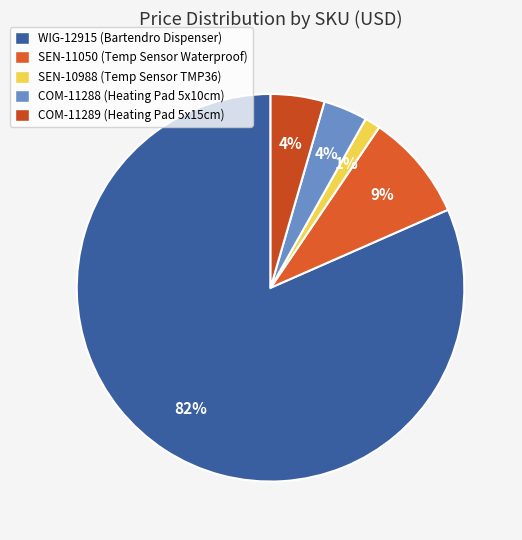

To the nearest percent, what is the combined percentage of SEN-11050 and COM-11288?

13%